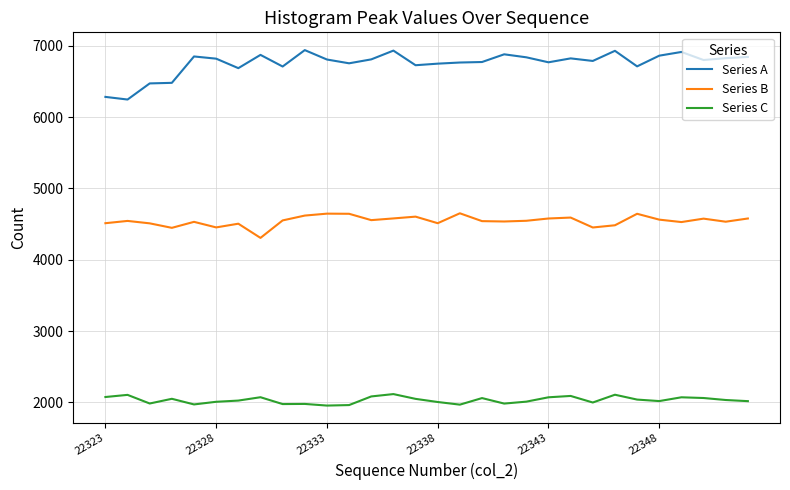

What is the greatest value displayed?

6940